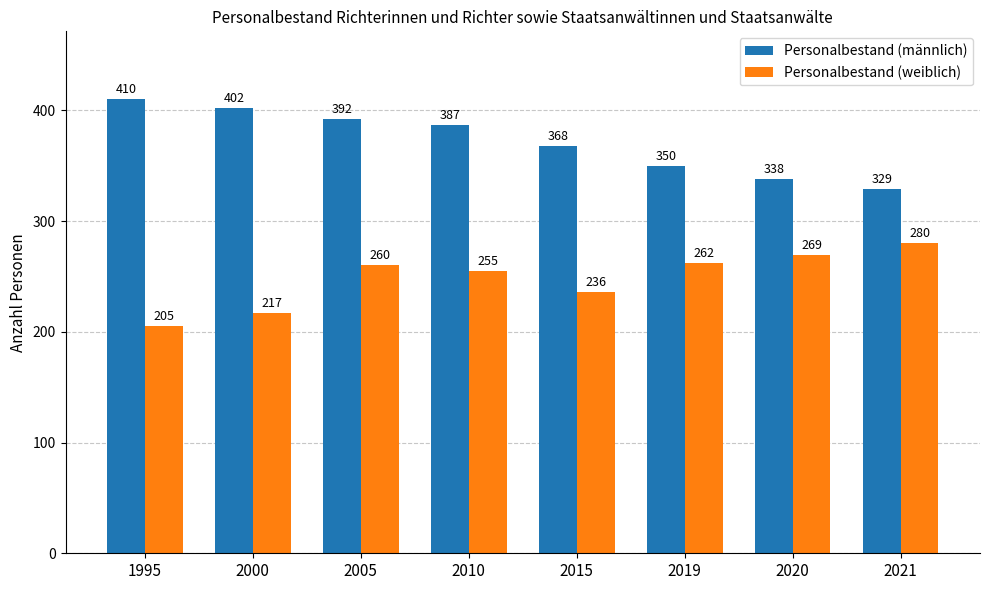

Reading right to left, transcribe all the data shown in this chart.

Personalbestand (männlich): 2021=329	2020=338	2019=350	2015=368	2010=387	2005=392	2000=402	1995=410
Personalbestand (weiblich): 2021=280	2020=269	2019=262	2015=236	2010=255	2005=260	2000=217	1995=205